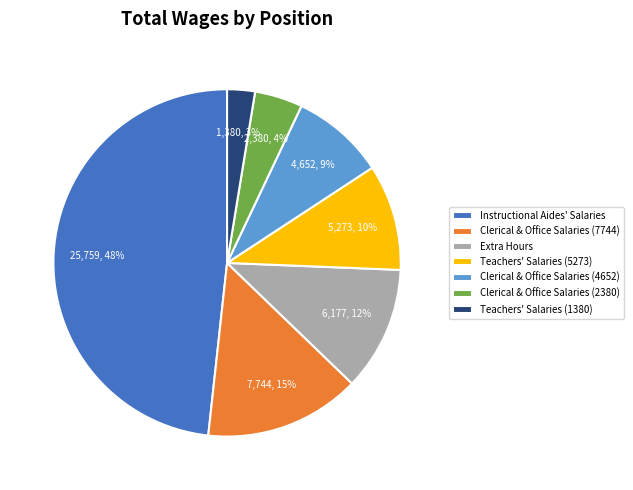

How many segments does this pie chart have?

7